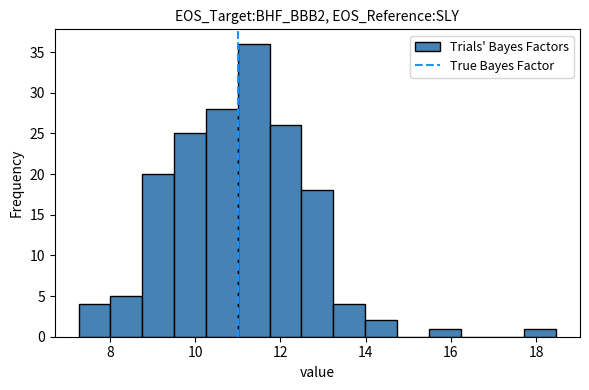

Around what value on the x-axis is the tallest bar? Give the approximate position of its centre, as read against the axis.

11.4